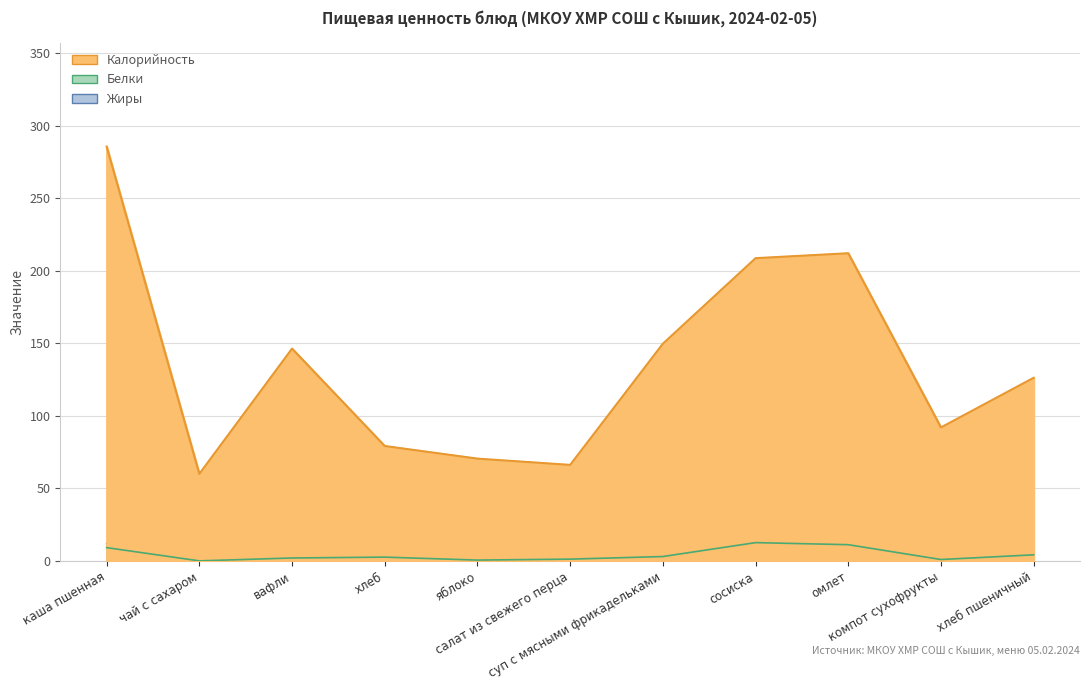

What is the sum of all Жиры values?

67.5